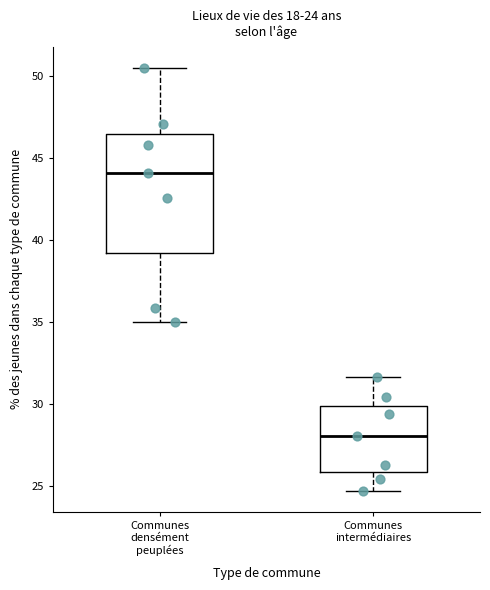

Comparing the boxes themselves (not the whiskers), which one is the tallest?

Communes densément peuplées